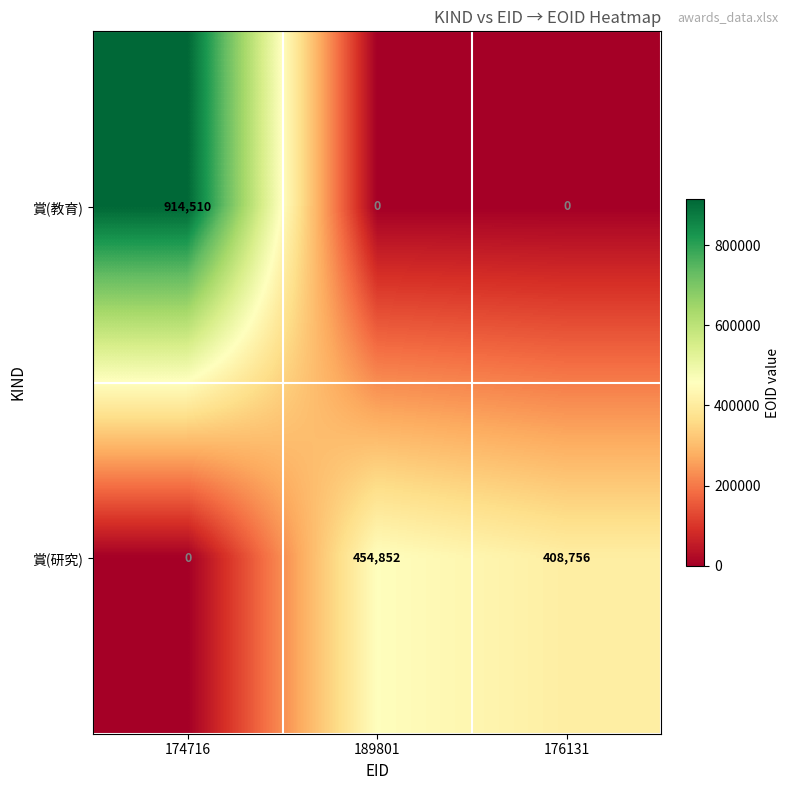

At 176131, list the series in order from largest to smallest.

賞(研究), 賞(教育)